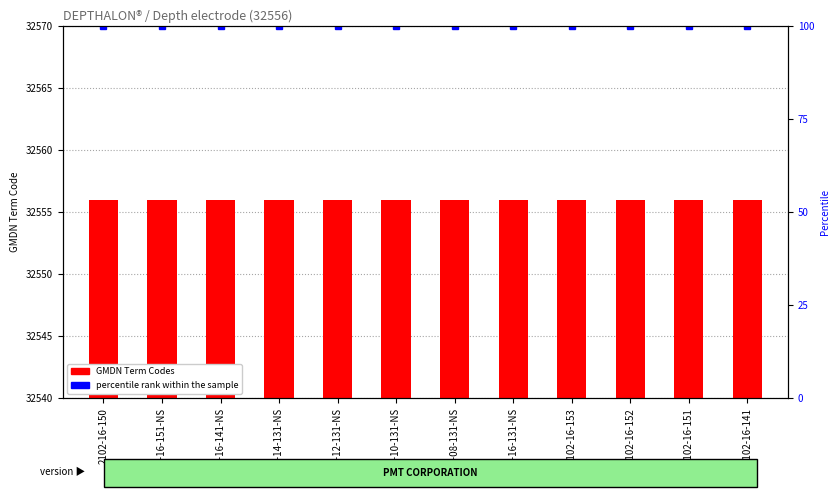

What is the total value across all series at 2102-16-153?

32656